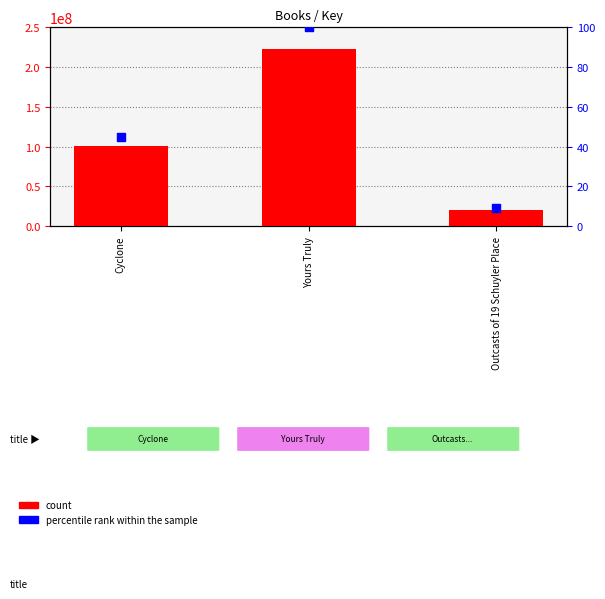

At which category is the sum across all series the highest?

Yours Truly